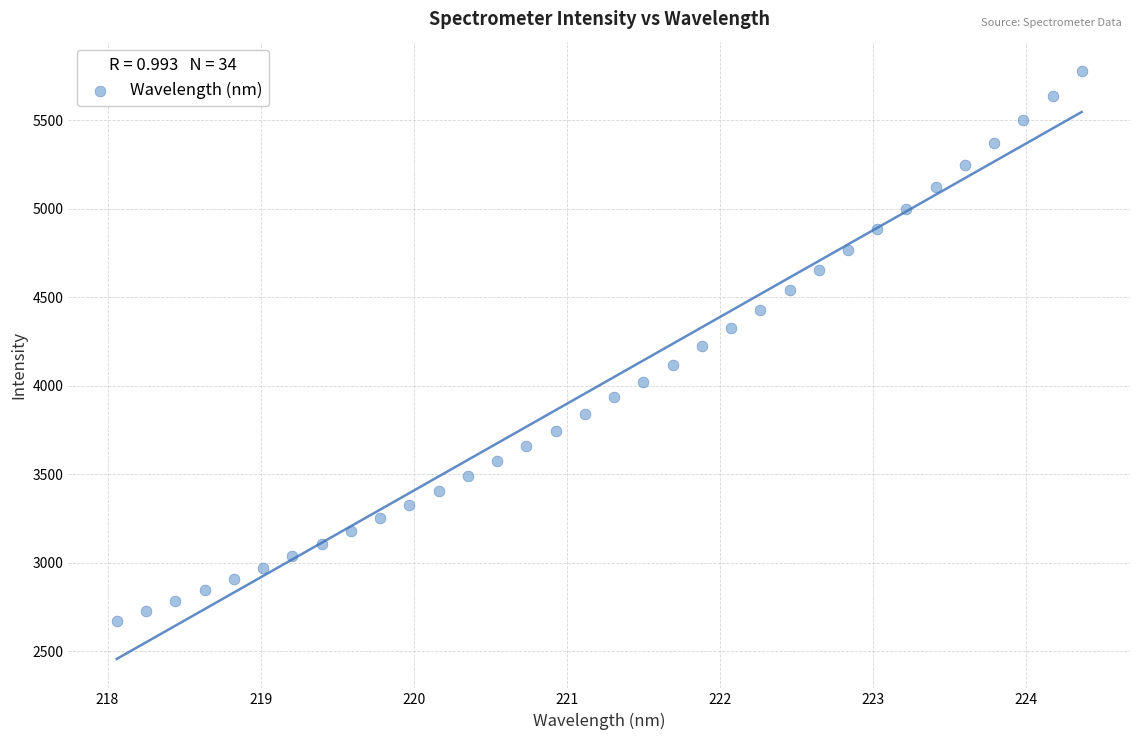

What is the range of Y values (max minus min)?

3110.4